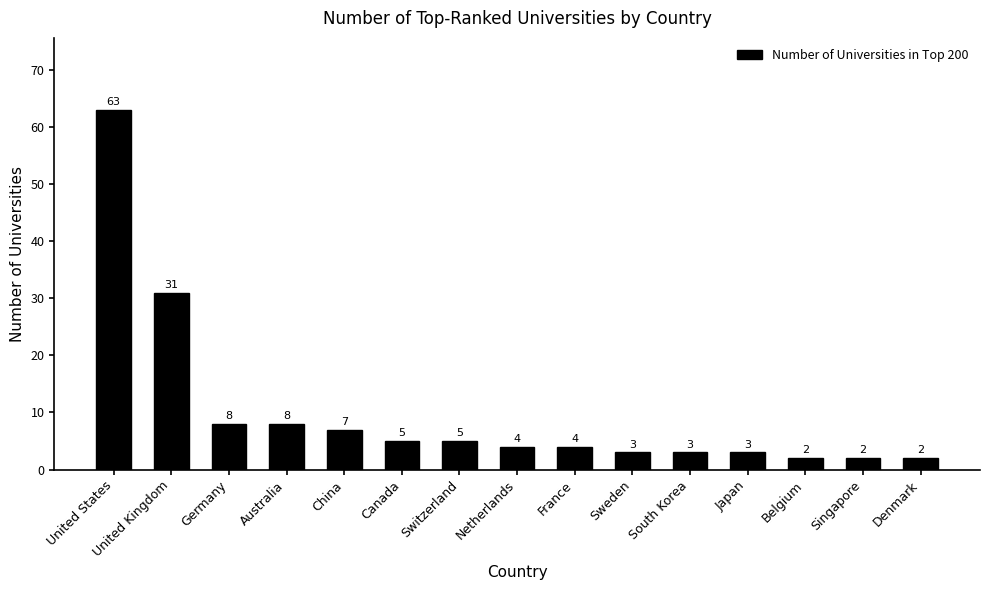

True or false: the data shows 3 at Germany.

False